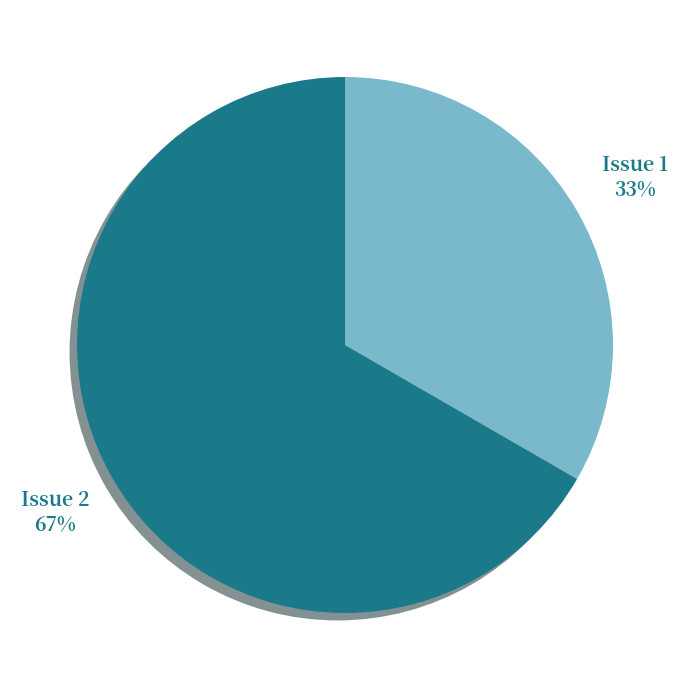

To the nearest percent, what percentage of the pie is Issue 1?

33%